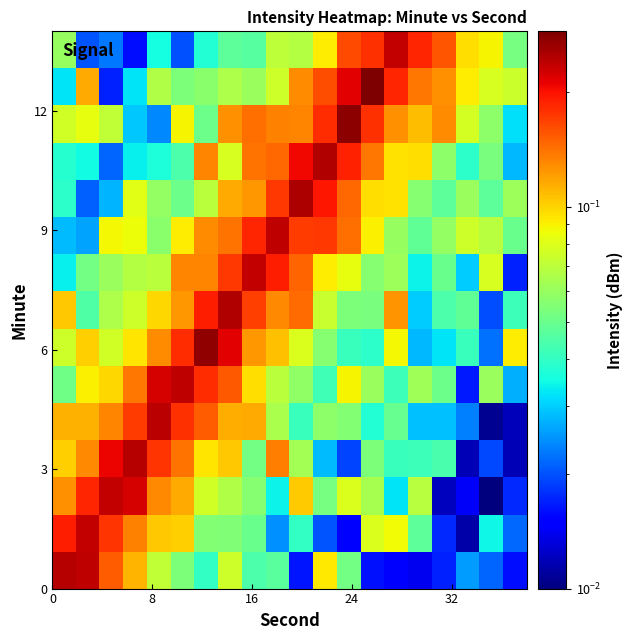

Count the number of data series in this chart.

15